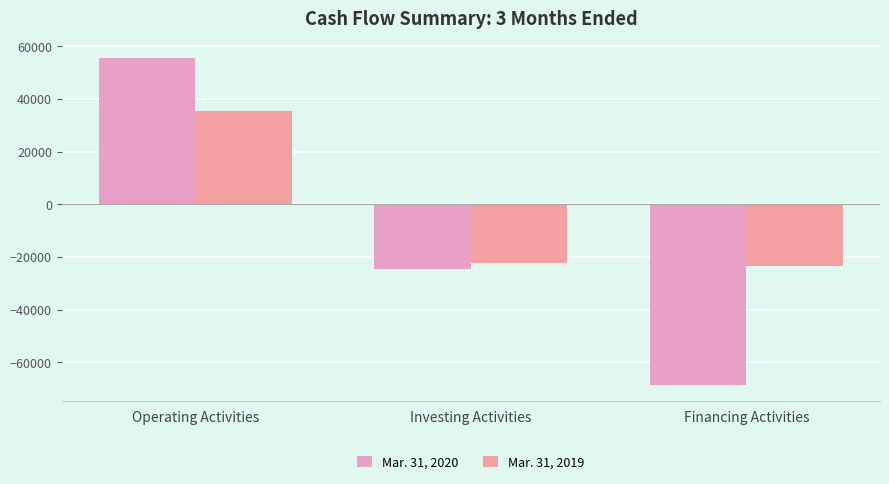

Which series has the widest spread of values?

Mar. 31, 2020